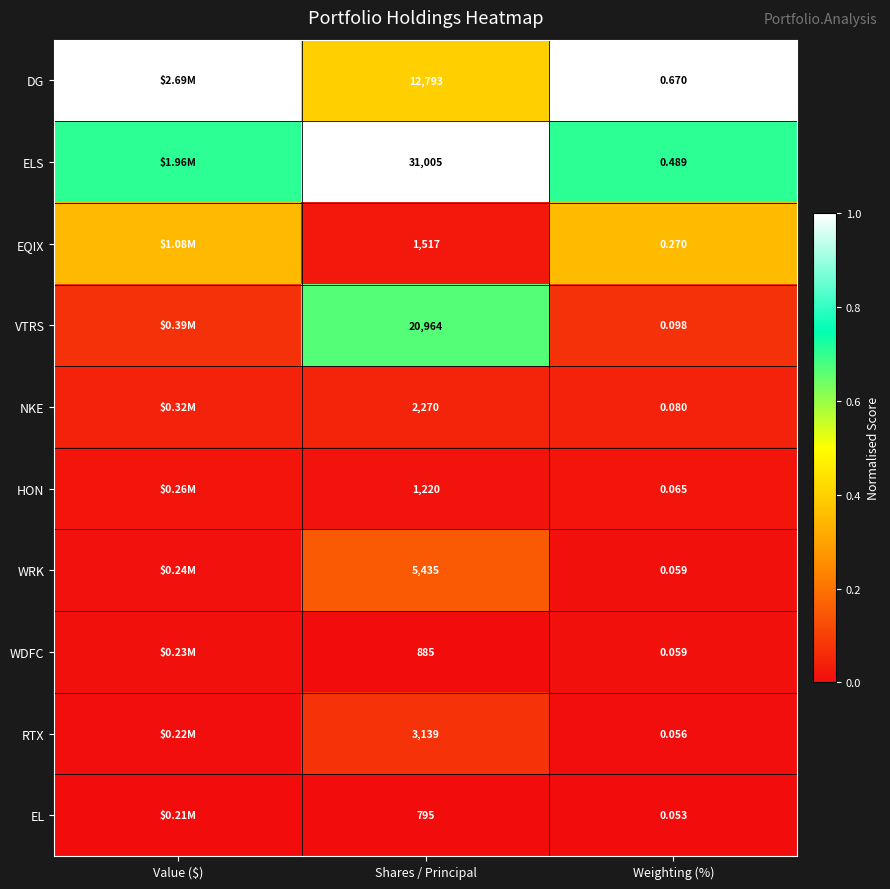

Which series changed the most between Shares / Principal and Weighting (%)?

ELS